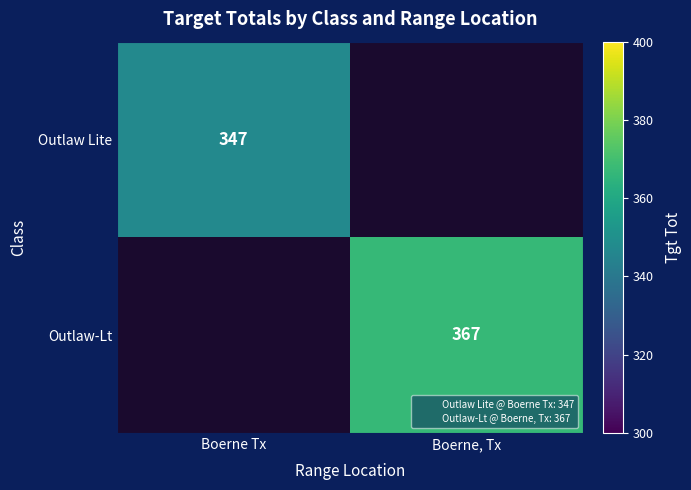

The Outlaw-Lt series shows 492 at Boerne, Tx. True or false?

False